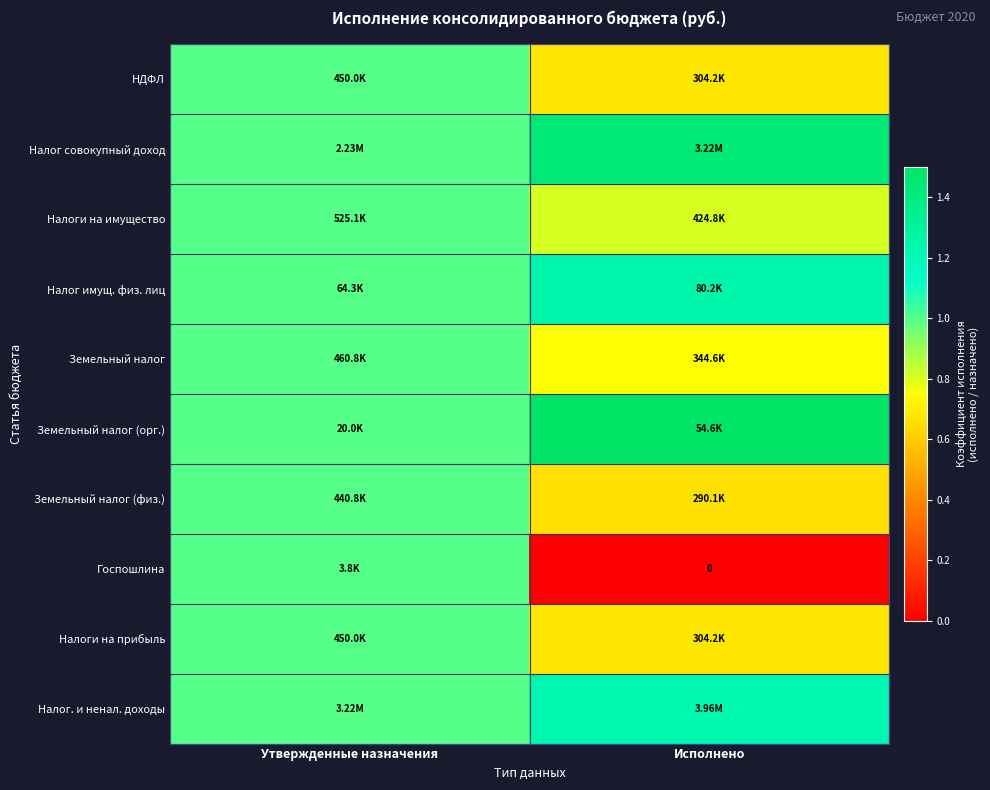

At which label does Налог имущ. физ. лиц reach its peak?

Исполнено